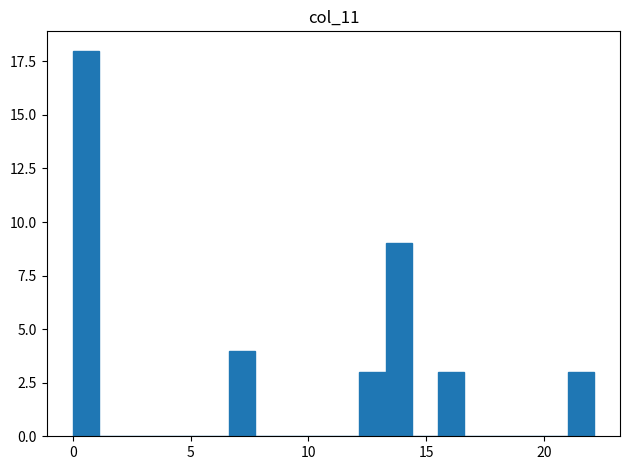

Around what value on the x-axis is the tallest bar? Give the approximate position of its centre, as read against the axis.

0.5